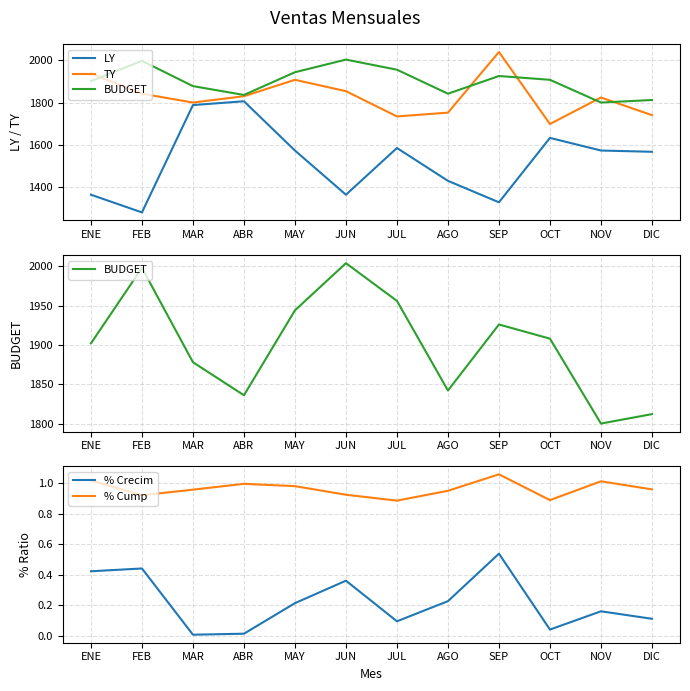

Reading left to right, extract all data points from this chart.

LY: ENE=1362.0	FEB=1278.0	MAR=1788.0	ABR=1806.0	MAY=1572.0	JUN=1362.0	JUL=1584.0	AGO=1428.0	SEP=1326.0	OCT=1632.0	NOV=1572.0	DIC=1566.0
TY: ENE=1938.0	FEB=1842.0	MAR=1800.0	ABR=1830.0	MAY=1908.0	JUN=1854.0	JUL=1734.0	AGO=1752.0	SEP=2040.0	OCT=1698.0	NOV=1824.0	DIC=1740.0
BUDGET: ENE=1902.0	FEB=1998.0	MAR=1878.0	ABR=1836.0	MAY=1944.0	JUN=2004.0	JUL=1956.0	AGO=1842.0	SEP=1926.0	OCT=1908.0	NOV=1800.0	DIC=1812.0
% Crecim: ENE=0.4	FEB=0.4	MAR=0.0	ABR=0.0	MAY=0.2	JUN=0.4	JUL=0.1	AGO=0.2	SEP=0.5	OCT=0.0	NOV=0.2	DIC=0.1
% Cump: ENE=1.0	FEB=0.9	MAR=1.0	ABR=1.0	MAY=1.0	JUN=0.9	JUL=0.9	AGO=1.0	SEP=1.1	OCT=0.9	NOV=1.0	DIC=1.0